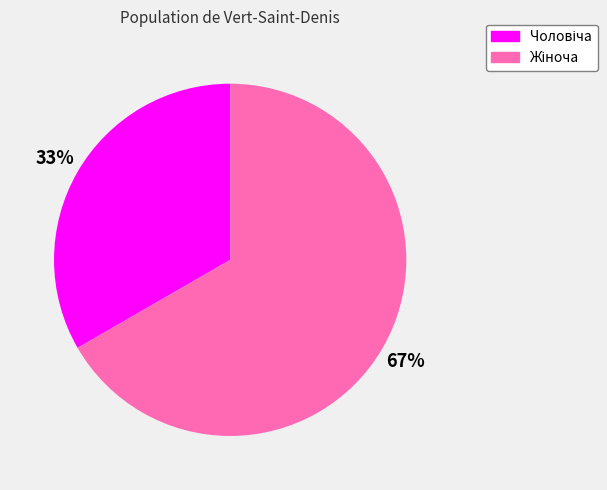

To the nearest percent, what is the average slice percentage?

50%